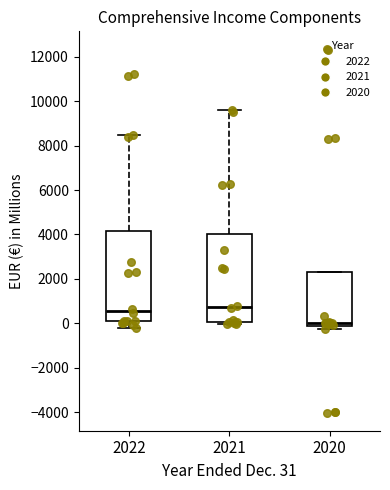

Reading left to right, read every box against the y-axis: the position of its median line, the range the box covers, and the ends of its whiskers. The values are not printed on the chart, so give them approximately, as read against the axis.

2022: median 600, box 0 to 4200, whiskers -200 to 8400
2021: median 800, box 0 to 4000, whiskers 0 (just below the box's lower edge) to 9600
2020: median 0, box -200 to 2400, whiskers -200 (just below the box's lower edge) to 2400